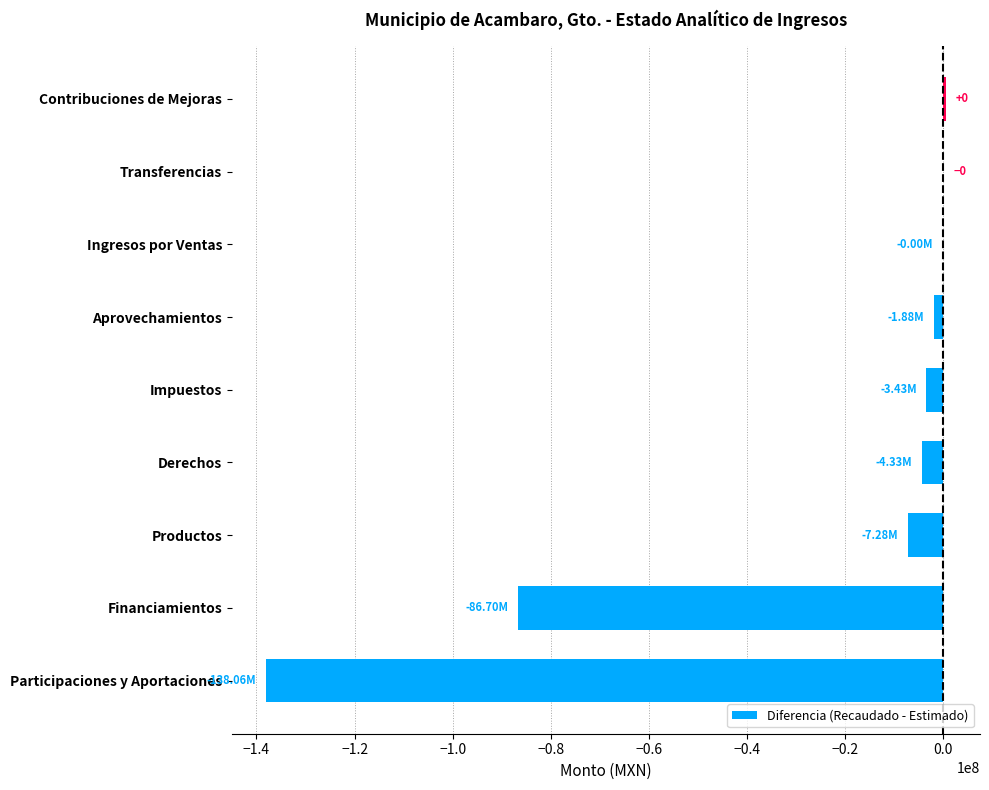

Where is the data nearest to the value -68751339?

Financiamientos